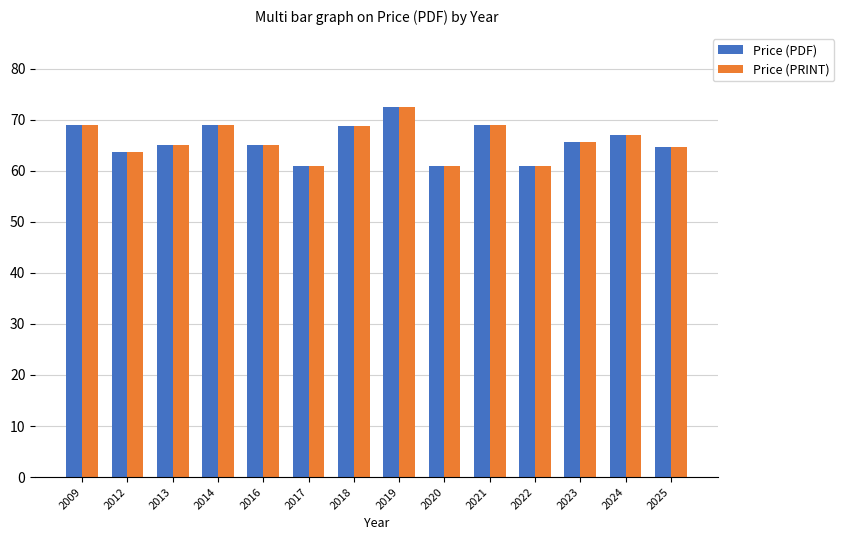

What are all the series names shown in the legend?

Price (PDF), Price (PRINT)